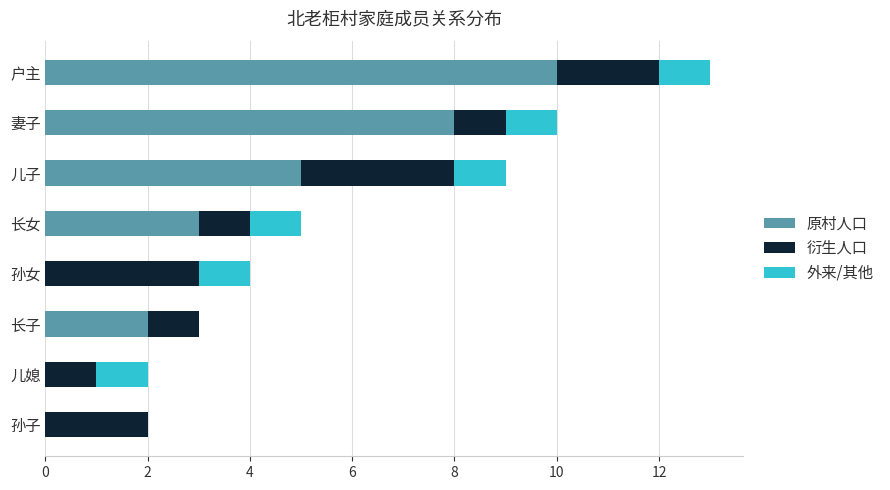

What is the total value across all series at 儿子?

9